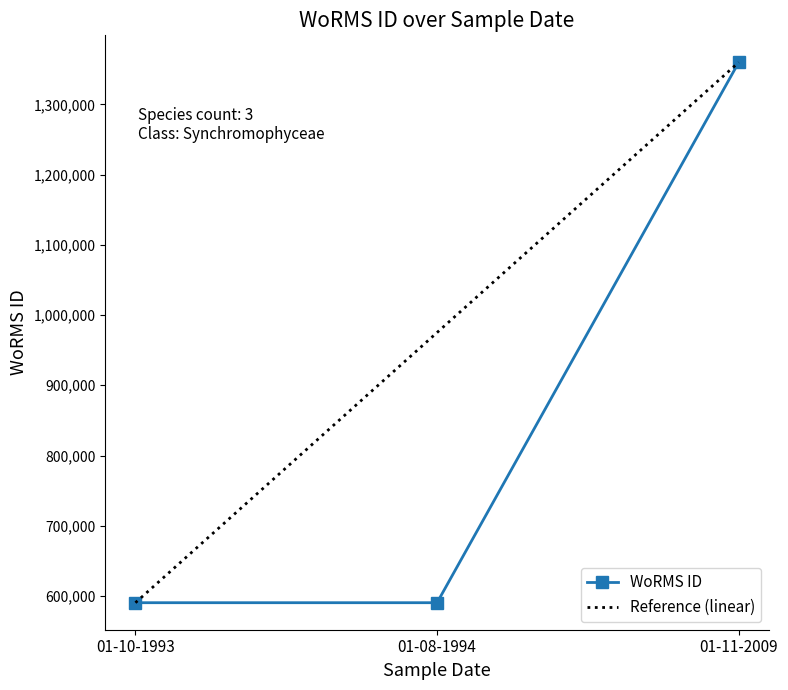

The value of WoRMS ID at 01-11-2009 is 2264643. True or false?

False